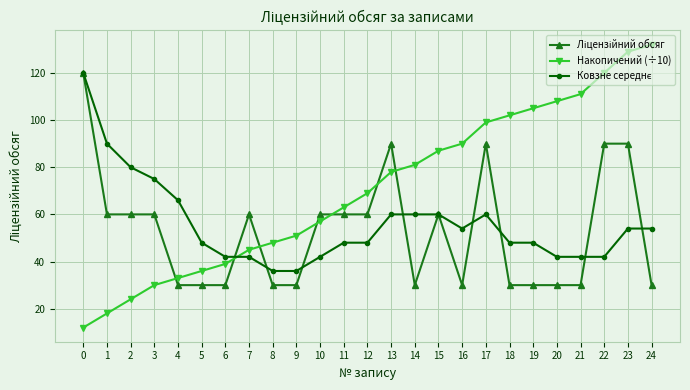

Between 8 and 14, which series saw the biggest shift?

Накопичений (÷10)